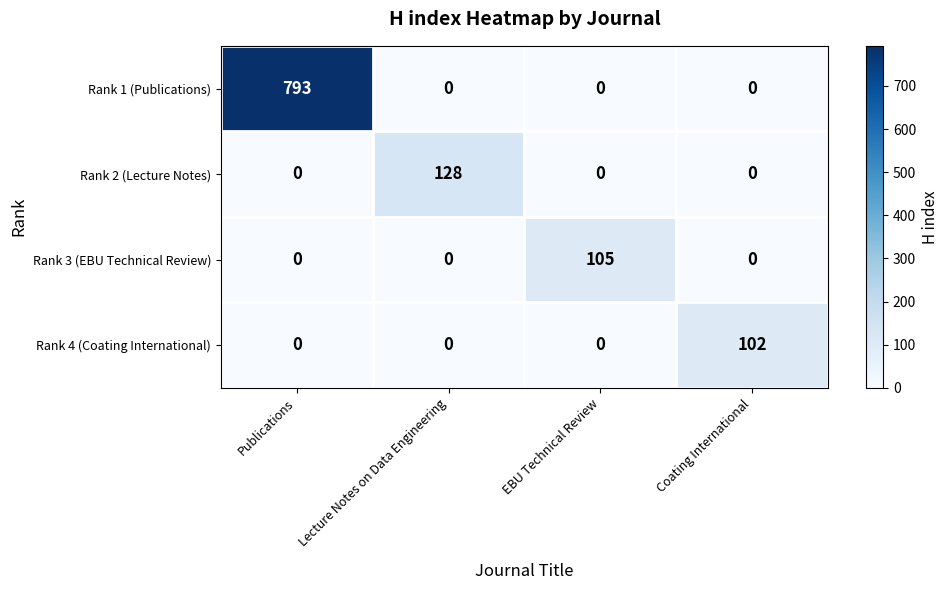

What is the total value across all series at EBU Technical Review?

105